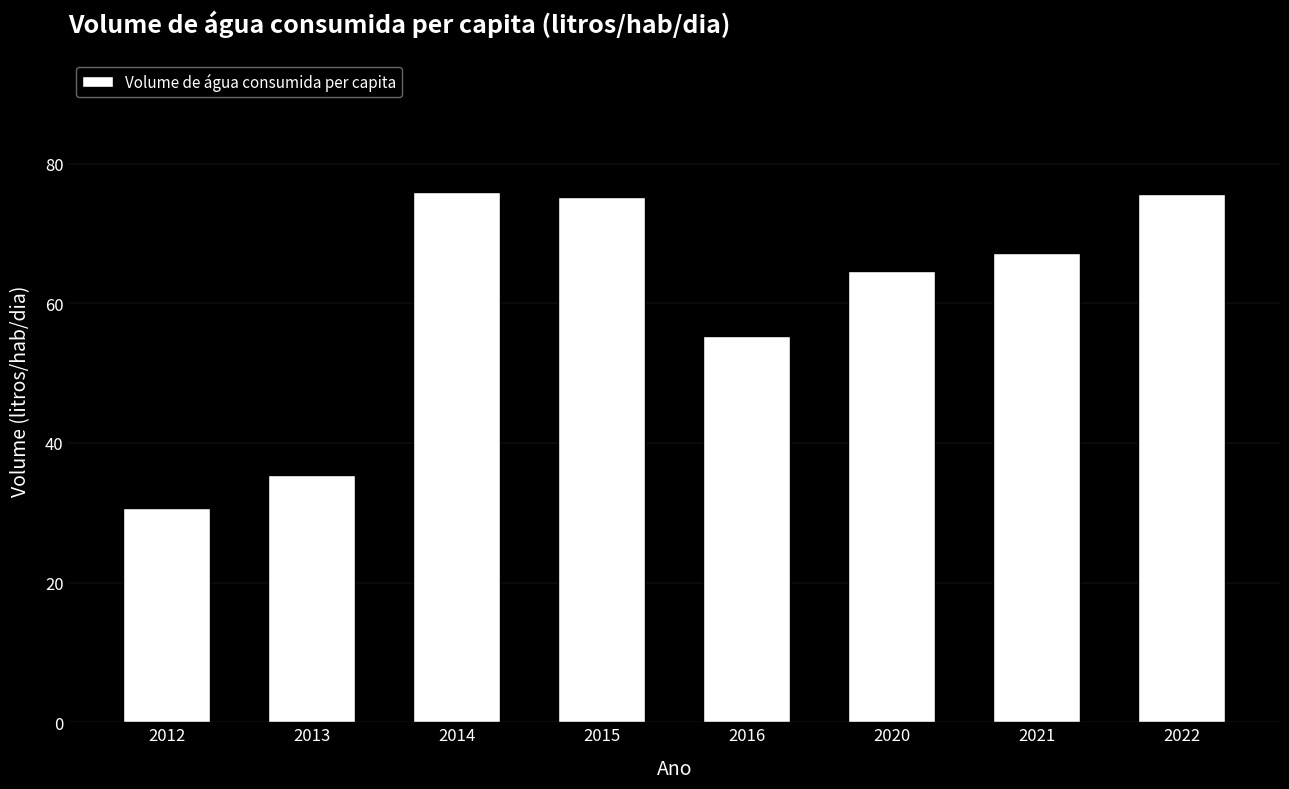

What is the greatest value displayed?

75.9